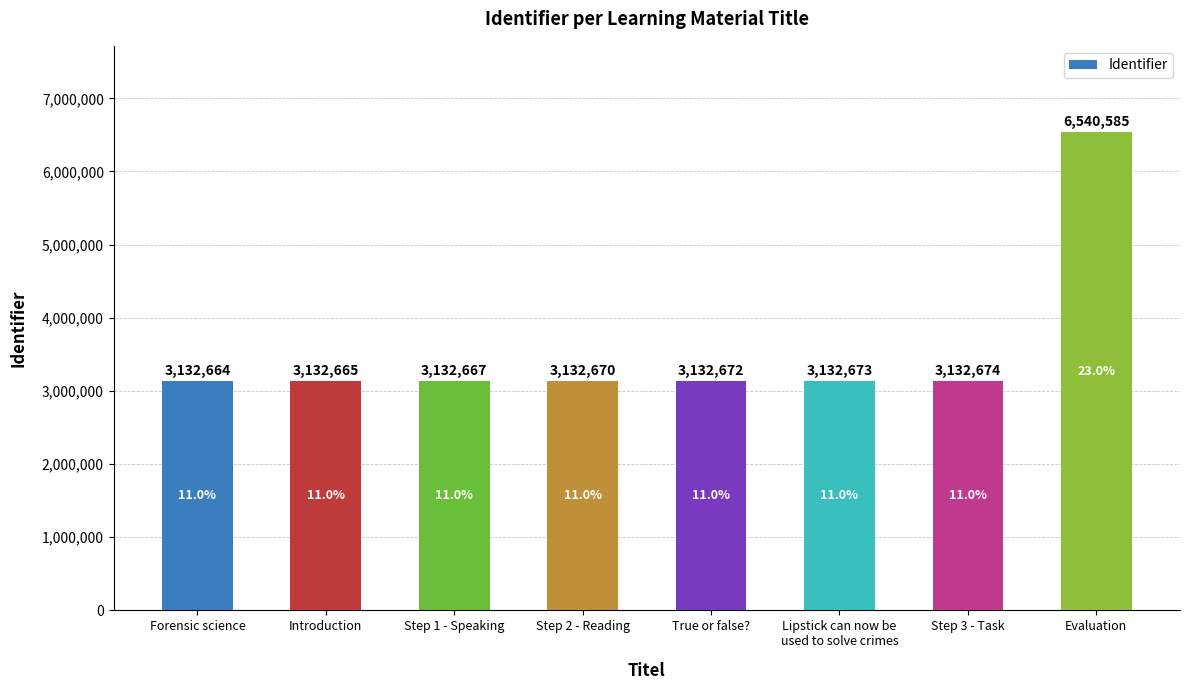

What is the difference between the maximum and minimum values?

3407921